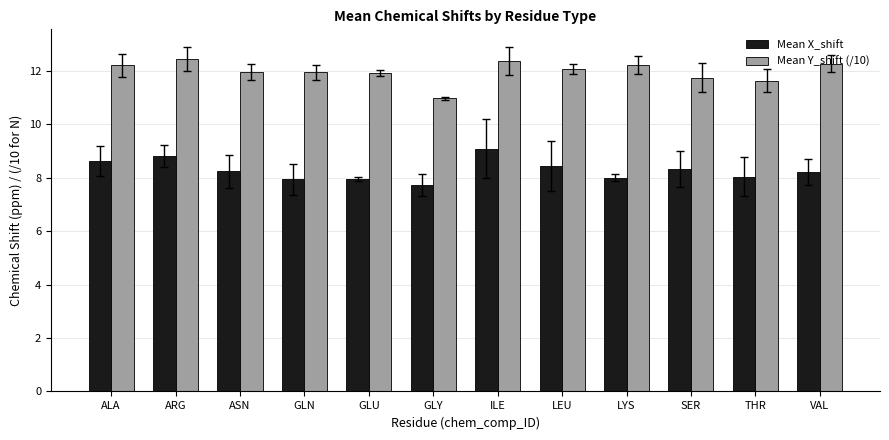

What is the total value across all series at ASN?

20.2